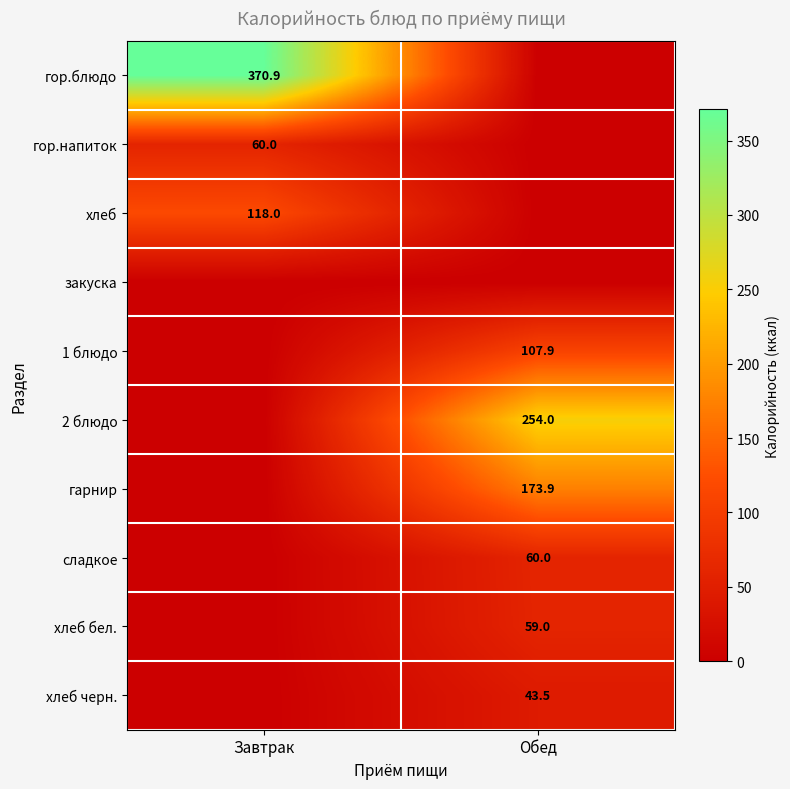

True or false: гарнир has a value of 237.1 at Обед.

False